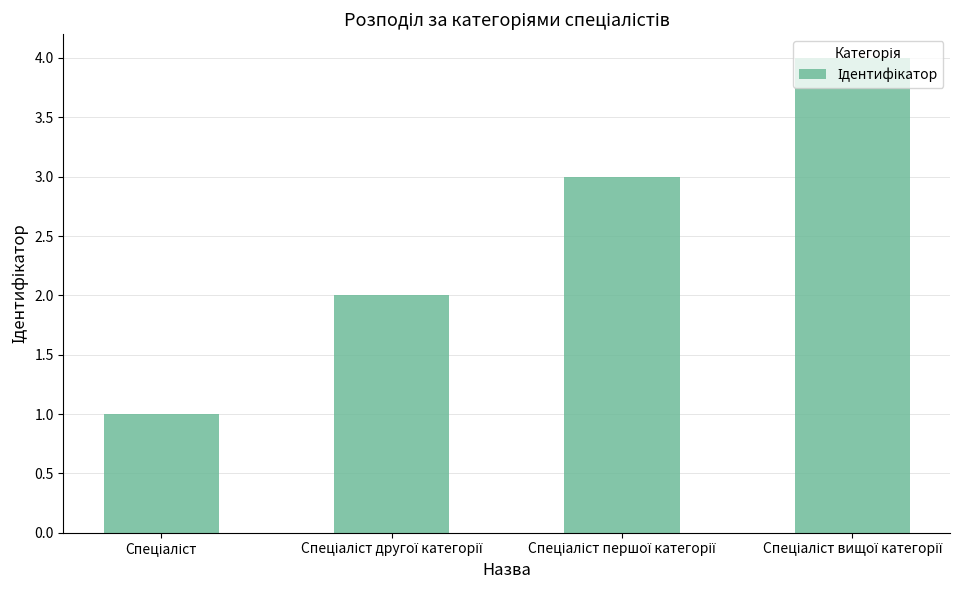

What is the difference between the maximum and minimum values?

3